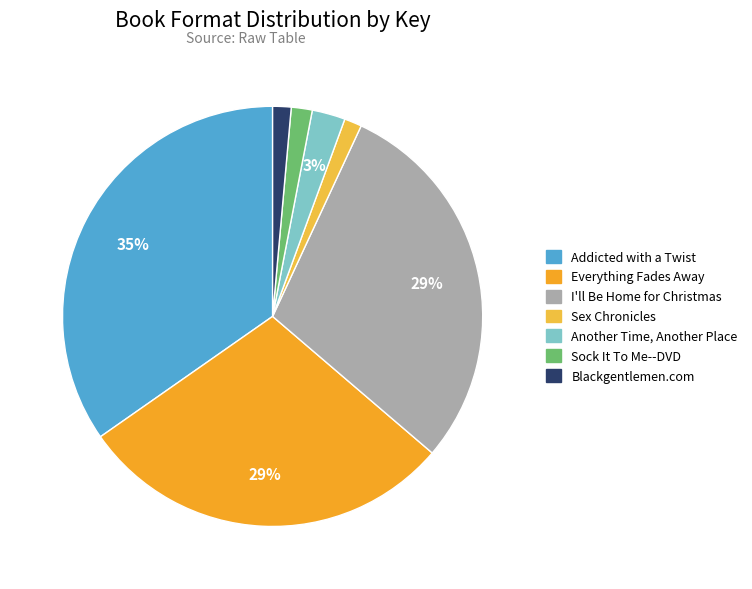

Count the number of slices in the pie.

7